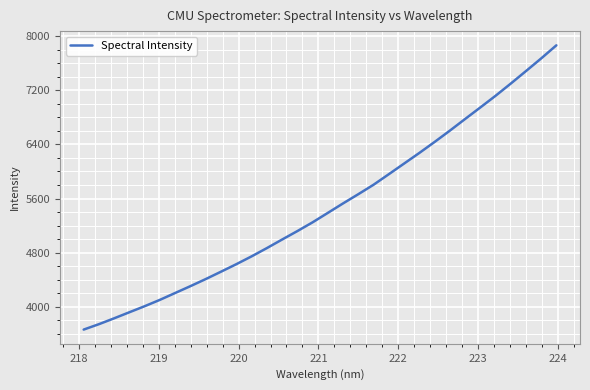

What is the difference between the maximum and minimum values?

4203.9